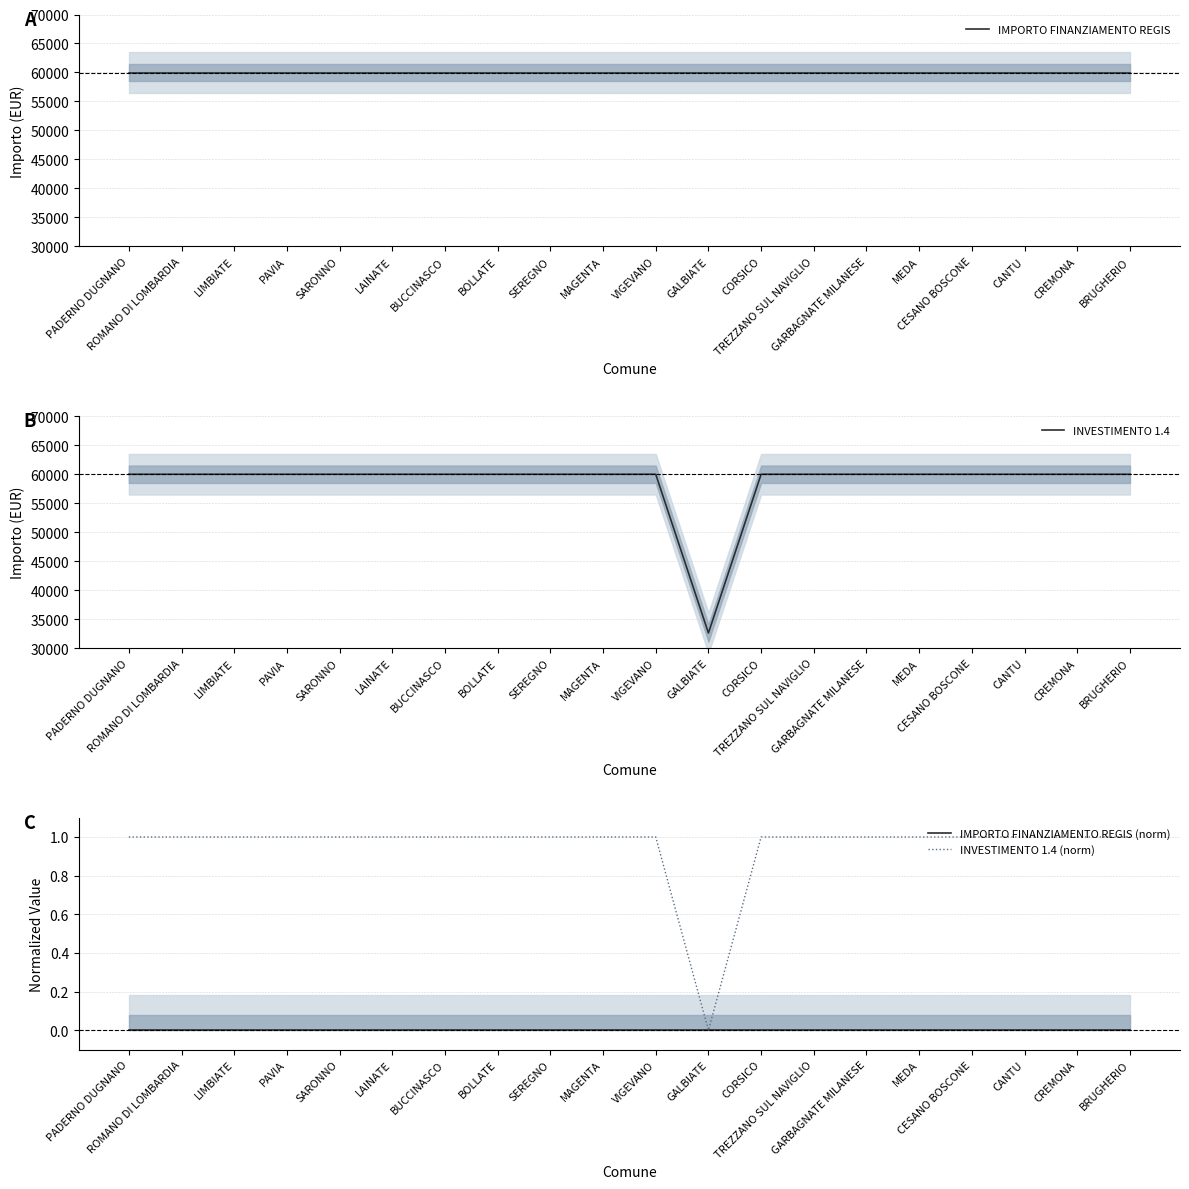

List the series in order of their peak value, highest first.

IMPORTO FINANZIAMENTO REGIS, INVESTIMENTO 1.4, INVESTIMENTO 1.4 (norm), IMPORTO FINANZIAMENTO REGIS (norm)